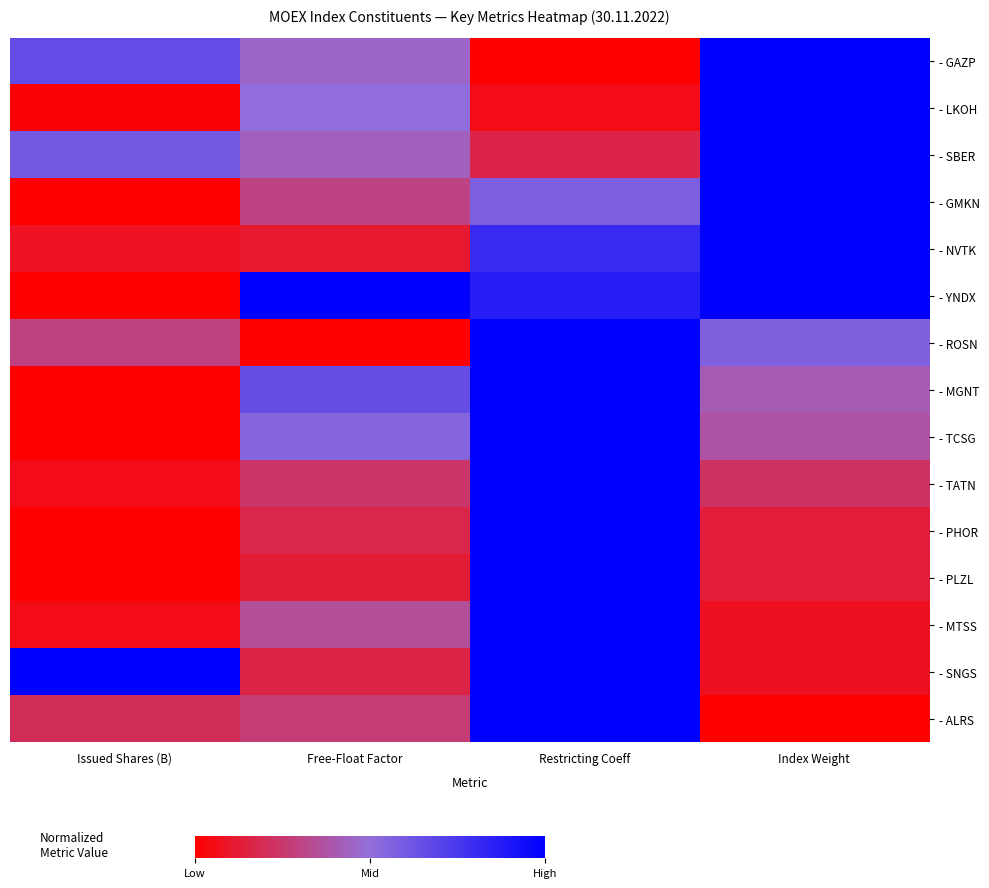

What is the difference between the - ALRS values at Restricting Coeff and Issued Shares (B)?

0.8